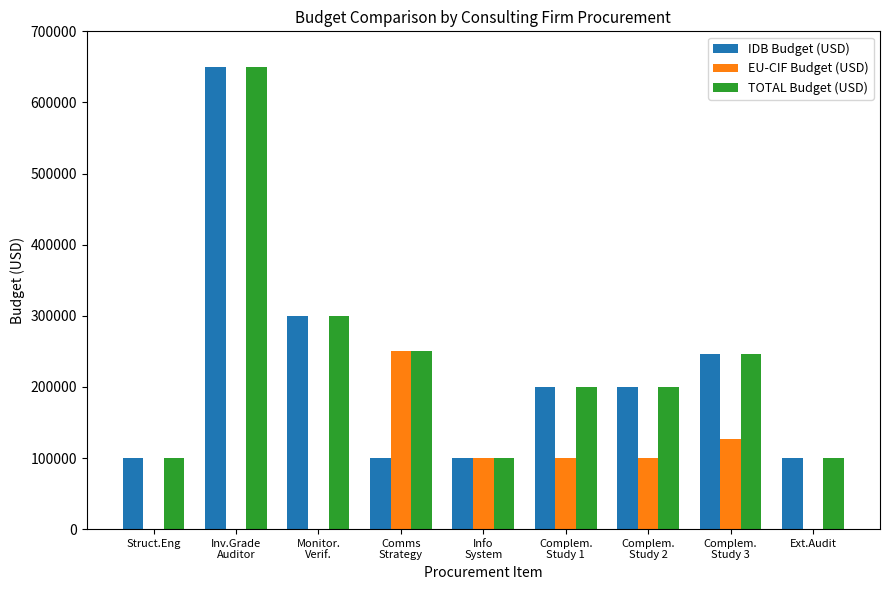

The IDB Budget (USD) series shows 100000.0 at Struct.Eng. True or false?

True